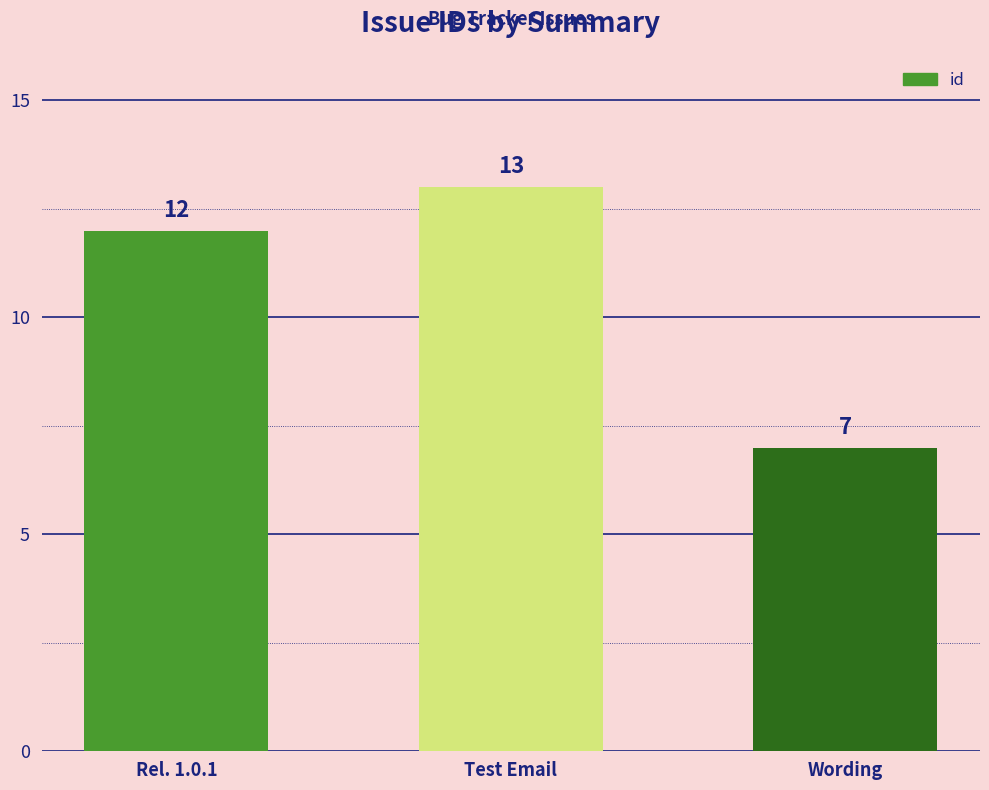

What is the sum of all values?

32